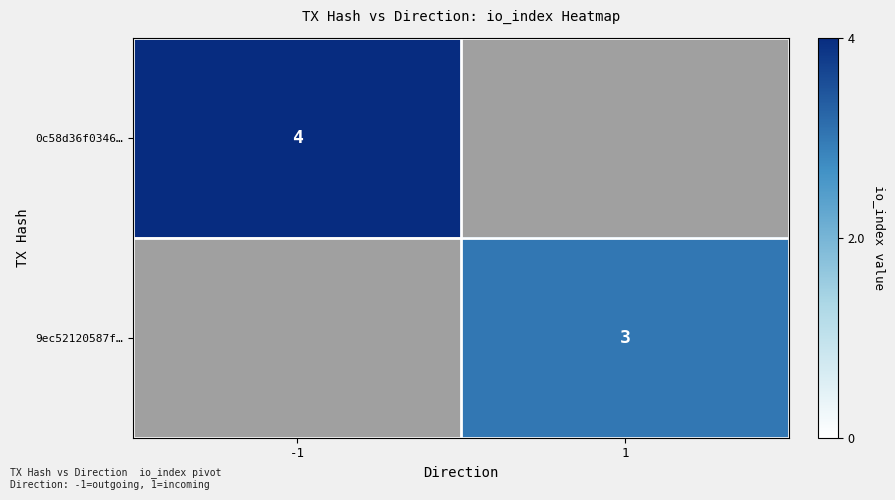

The 0c58d36f0346… series shows 4 at -1. True or false?

True